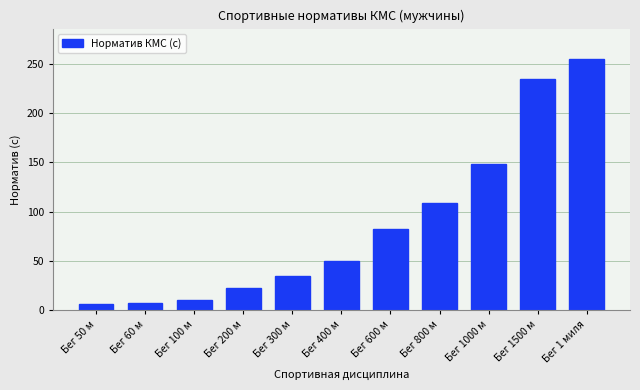

What value does the data have at Бег 300 м?

34.5